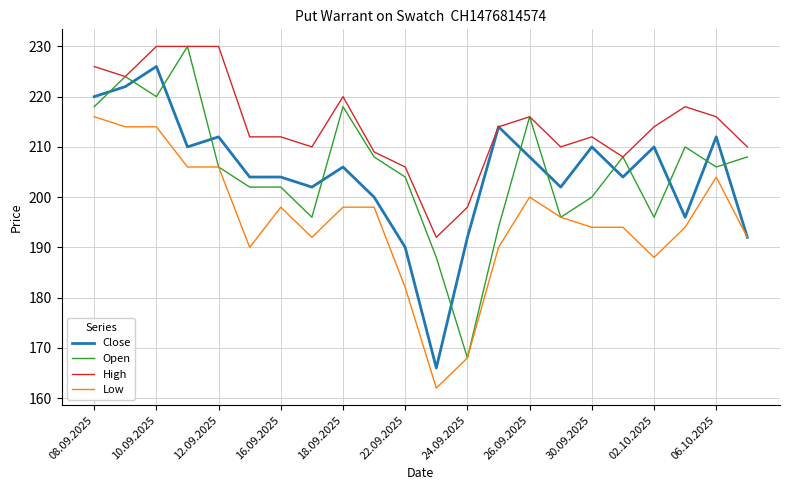

Which series has the largest total across all categories?

High